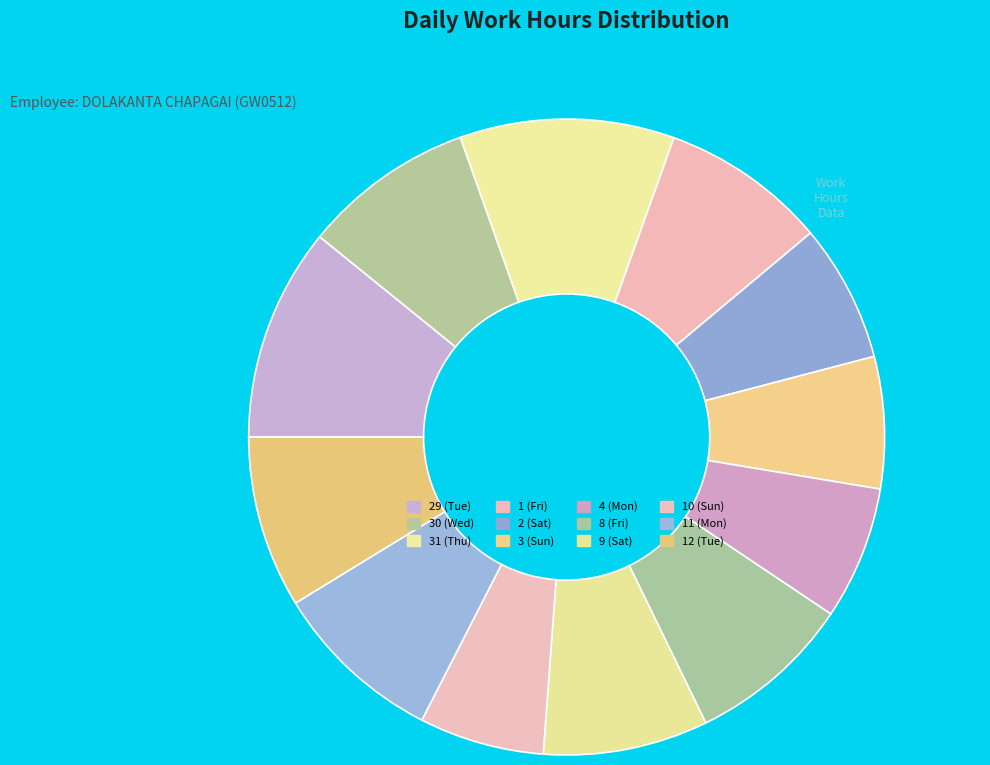

Which category has the smallest portion of the pie?

10 (Sun)